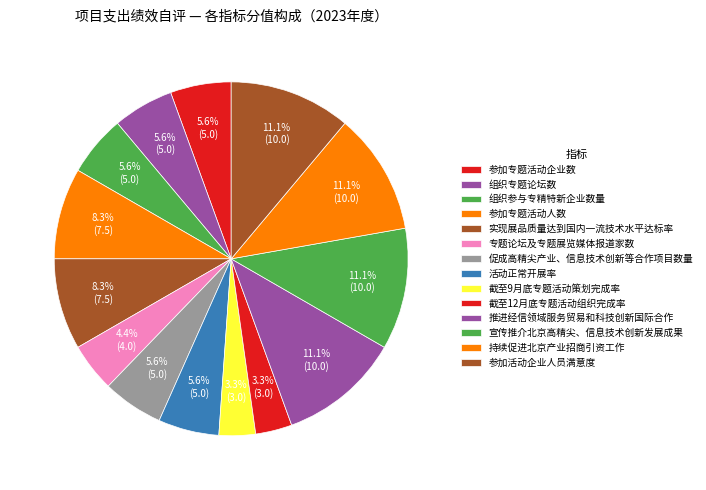

How many slices are in this pie chart?

14